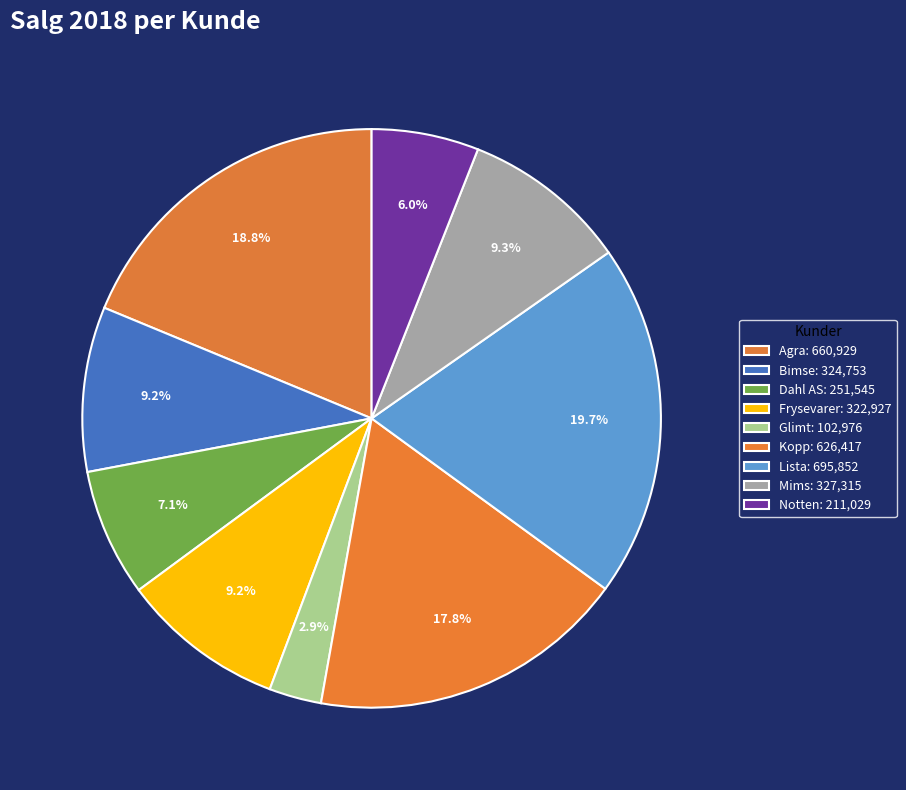

To the nearest percent, what is the difference between the largest and smallest slice percentages?

17%